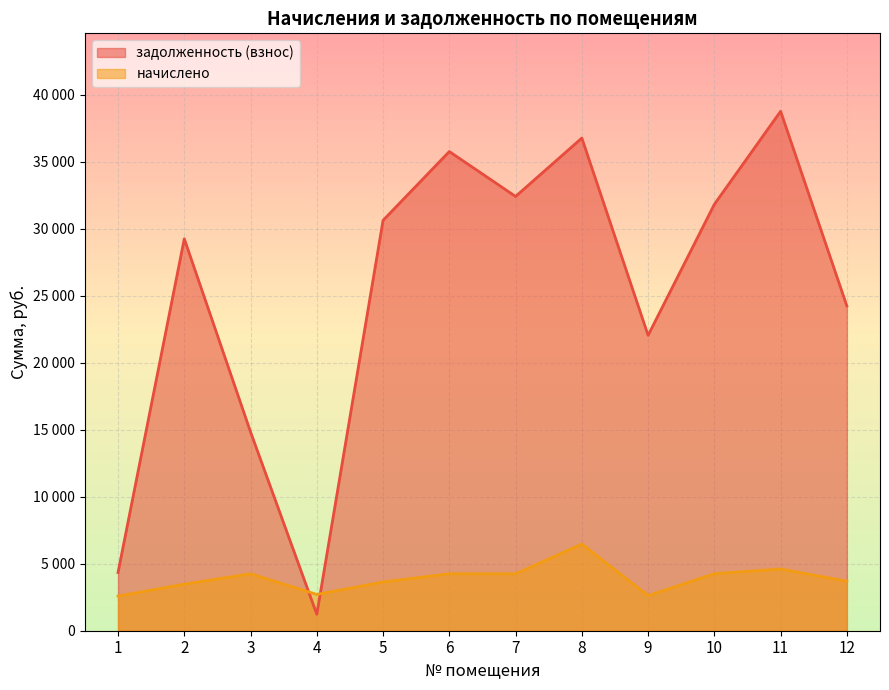

How many interior local valleys does the задолженность (взнос) series have?

3